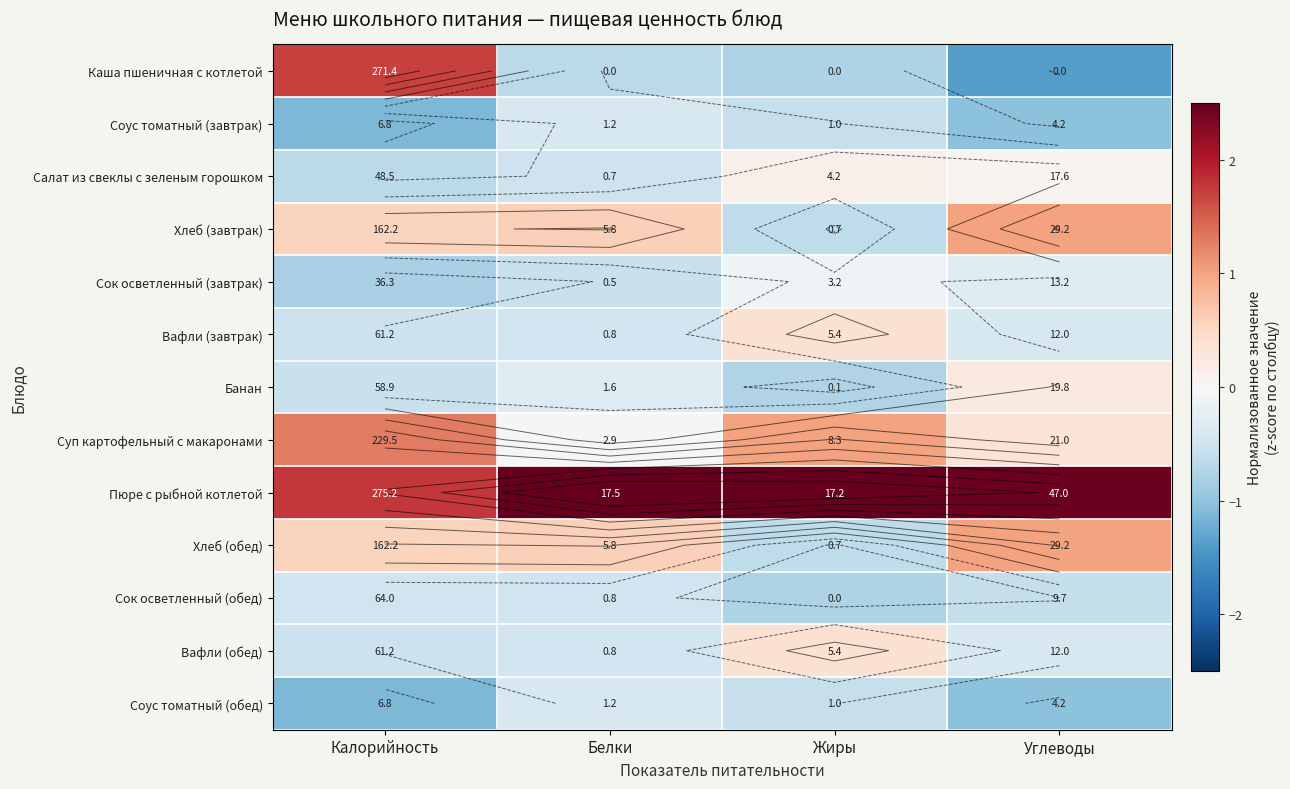

Which series has the largest total across all categories?

Пюре с рыбной котлетой